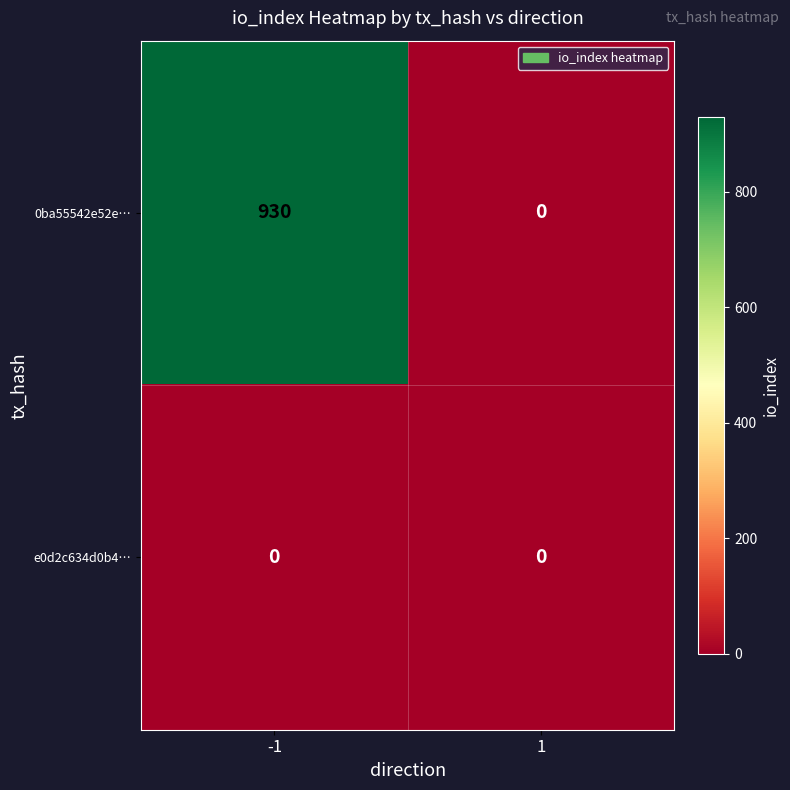

Reading left to right, list all the values displayed in this chart.

0ba55542e52e…: 930	0
e0d2c634d0b4…: 0	0